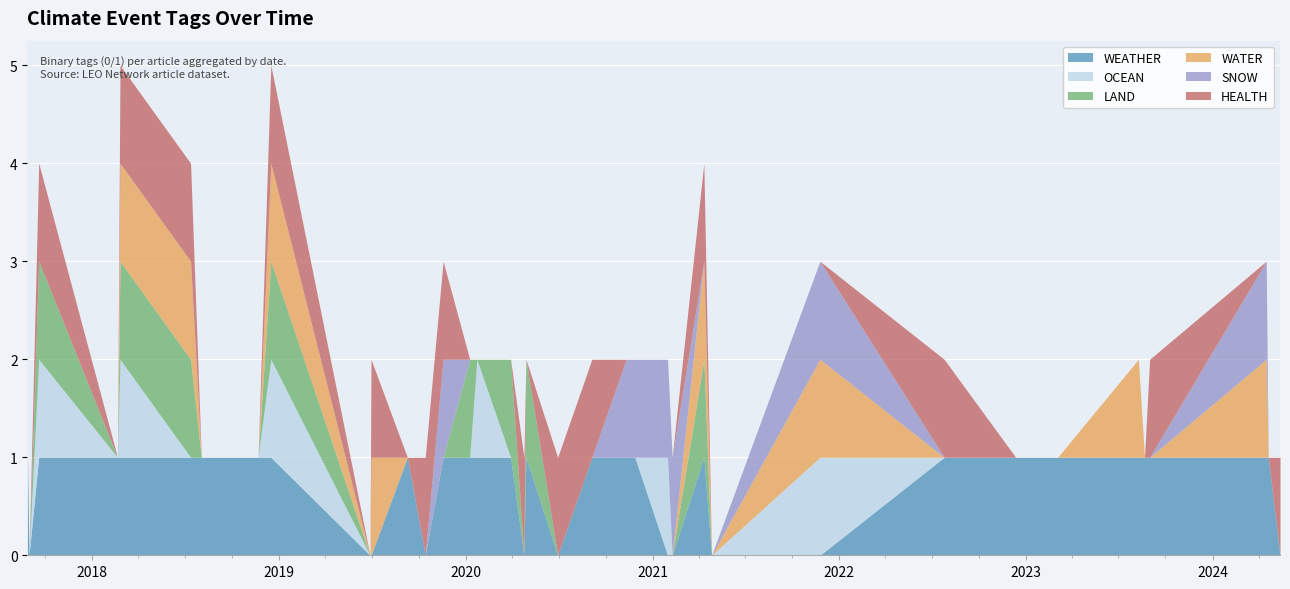

Reading left to right, what are all the values shown in this chart?

WEATHER: 2017-08-27=1	2017-08-30=0	2017-09-18=1	2018-02-19=1	2018-02-24=1	2018-07-12=1	2018-08-02=1	2018-11-21=1	2018-12-16=1	2019-06-28=0	2019-06-30=0	2019-09-09=1	2019-10-14=0	2019-11-18=1	2020-01-09=1	2020-01-23=1	2020-03-29=1	2020-04-24=0	2020-04-28=1	2020-06-29=0	2020-09-04=1	2020-11-10=1	2020-11-19=1	2020-11-27=1	2021-01-30=0	2021-02-08=0	2021-04-11=1	2021-04-26=0	2021-11-24=0	2022-07-25=1	2022-12-12=1	2023-03-04=1	2023-08-09=1	2023-08-21=1	2023-08-31=1	2024-04-15=1	2024-04-19=1	2024-05-12=0
OCEAN: 2017-08-27=0	2017-08-30=0	2017-09-18=1	2018-02-19=0	2018-02-24=1	2018-07-12=0	2018-08-02=0	2018-11-21=0	2018-12-16=1	2019-06-28=0	2019-06-30=0	2019-09-09=0	2019-10-14=0	2019-11-18=0	2020-01-09=0	2020-01-23=1	2020-03-29=0	2020-04-24=0	2020-04-28=0	2020-06-29=0	2020-09-04=0	2020-11-10=0	2020-11-19=0	2020-11-27=0	2021-01-30=1	2021-02-08=0	2021-04-11=0	2021-04-26=0	2021-11-24=1	2022-07-25=0	2022-12-12=0	2023-03-04=0	2023-08-09=0	2023-08-21=0	2023-08-31=0	2024-04-15=0	2024-04-19=0	2024-05-12=0
LAND: 2017-08-27=0	2017-08-30=0	2017-09-18=1	2018-02-19=0	2018-02-24=1	2018-07-12=1	2018-08-02=0	2018-11-21=0	2018-12-16=1	2019-06-28=0	2019-06-30=0	2019-09-09=0	2019-10-14=0	2019-11-18=0	2020-01-09=1	2020-01-23=0	2020-03-29=1	2020-04-24=0	2020-04-28=1	2020-06-29=0	2020-09-04=0	2020-11-10=0	2020-11-19=0	2020-11-27=0	2021-01-30=0	2021-02-08=0	2021-04-11=1	2021-04-26=0	2021-11-24=0	2022-07-25=0	2022-12-12=0	2023-03-04=0	2023-08-09=0	2023-08-21=0	2023-08-31=0	2024-04-15=0	2024-04-19=0	2024-05-12=0
WATER: 2017-08-27=0	2017-08-30=0	2017-09-18=0	2018-02-19=0	2018-02-24=1	2018-07-12=1	2018-08-02=0	2018-11-21=0	2018-12-16=1	2019-06-28=0	2019-06-30=1	2019-09-09=0	2019-10-14=0	2019-11-18=0	2020-01-09=0	2020-01-23=0	2020-03-29=0	2020-04-24=0	2020-04-28=0	2020-06-29=0	2020-09-04=0	2020-11-10=0	2020-11-19=0	2020-11-27=0	2021-01-30=0	2021-02-08=0	2021-04-11=1	2021-04-26=0	2021-11-24=1	2022-07-25=0	2022-12-12=0	2023-03-04=0	2023-08-09=1	2023-08-21=0	2023-08-31=0	2024-04-15=1	2024-04-19=0	2024-05-12=0
SNOW: 2017-08-27=0	2017-08-30=0	2017-09-18=0	2018-02-19=0	2018-02-24=0	2018-07-12=0	2018-08-02=0	2018-11-21=0	2018-12-16=0	2019-06-28=0	2019-06-30=0	2019-09-09=0	2019-10-14=0	2019-11-18=1	2020-01-09=0	2020-01-23=0	2020-03-29=0	2020-04-24=0	2020-04-28=0	2020-06-29=0	2020-09-04=0	2020-11-10=1	2020-11-19=1	2020-11-27=1	2021-01-30=1	2021-02-08=1	2021-04-11=0	2021-04-26=0	2021-11-24=1	2022-07-25=0	2022-12-12=0	2023-03-04=0	2023-08-09=0	2023-08-21=0	2023-08-31=0	2024-04-15=1	2024-04-19=0	2024-05-12=0
HEALTH: 2017-08-27=0	2017-08-30=0	2017-09-18=1	2018-02-19=0	2018-02-24=1	2018-07-12=1	2018-08-02=0	2018-11-21=0	2018-12-16=1	2019-06-28=0	2019-06-30=1	2019-09-09=0	2019-10-14=1	2019-11-18=1	2020-01-09=0	2020-01-23=0	2020-03-29=0	2020-04-24=1	2020-04-28=0	2020-06-29=1	2020-09-04=1	2020-11-10=0	2020-11-19=0	2020-11-27=0	2021-01-30=0	2021-02-08=0	2021-04-11=1	2021-04-26=0	2021-11-24=0	2022-07-25=1	2022-12-12=0	2023-03-04=0	2023-08-09=0	2023-08-21=0	2023-08-31=1	2024-04-15=0	2024-04-19=0	2024-05-12=1